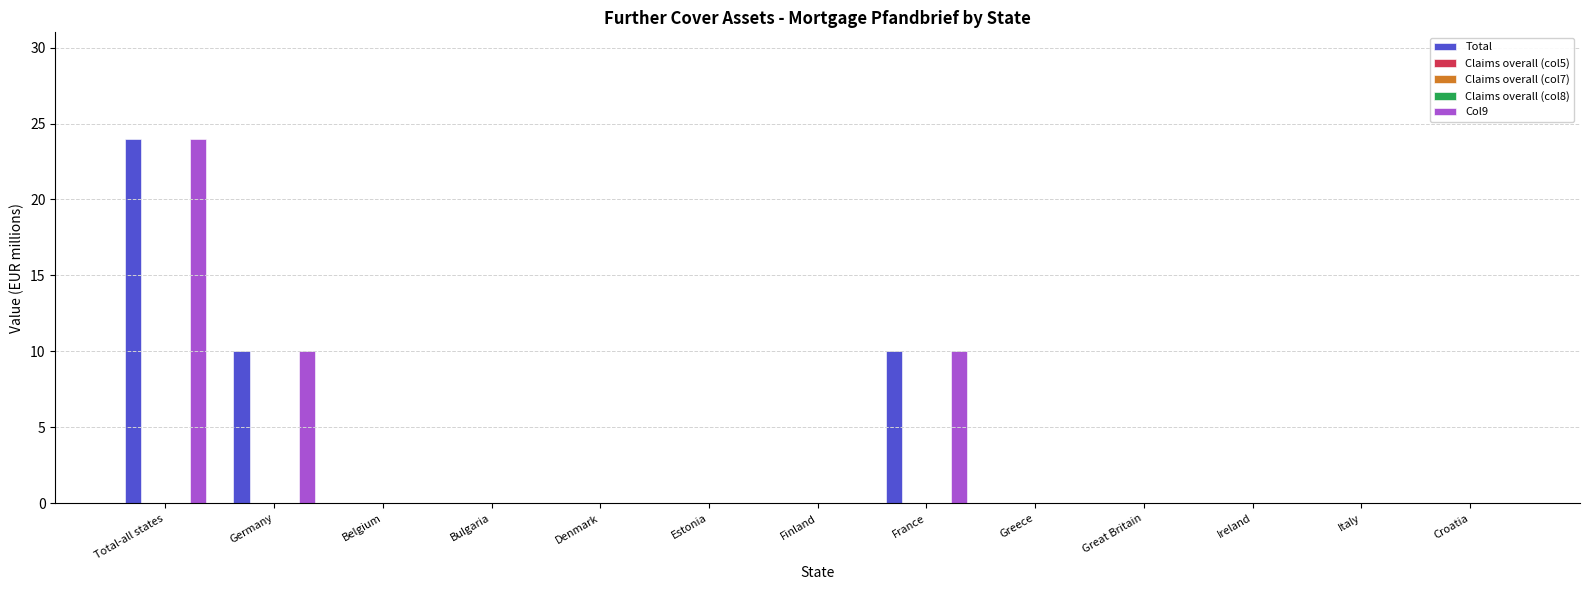

How many bars are there in each group?

5